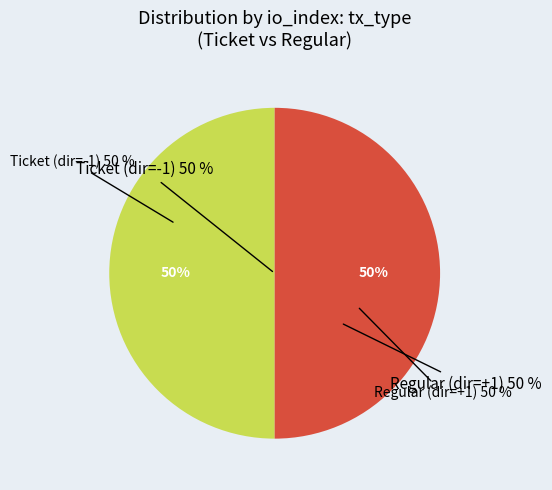

To the nearest percent, what is the combined percentage of Regular (io_index=15) and Ticket (io_index=0)?

100%